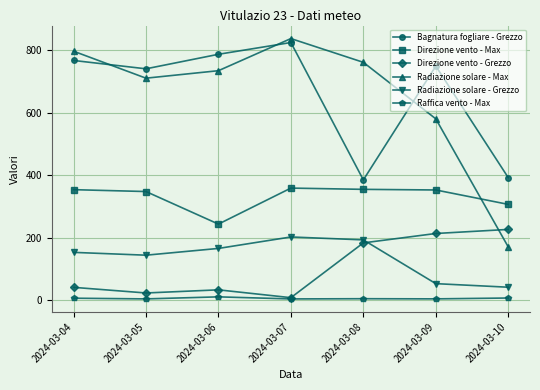

List the series in order of their peak value, lowest first.

Raffica vento - Max, Radiazione solare - Grezzo, Direzione vento - Grezzo, Direzione vento - Max, Bagnatura fogliare - Grezzo, Radiazione solare - Max